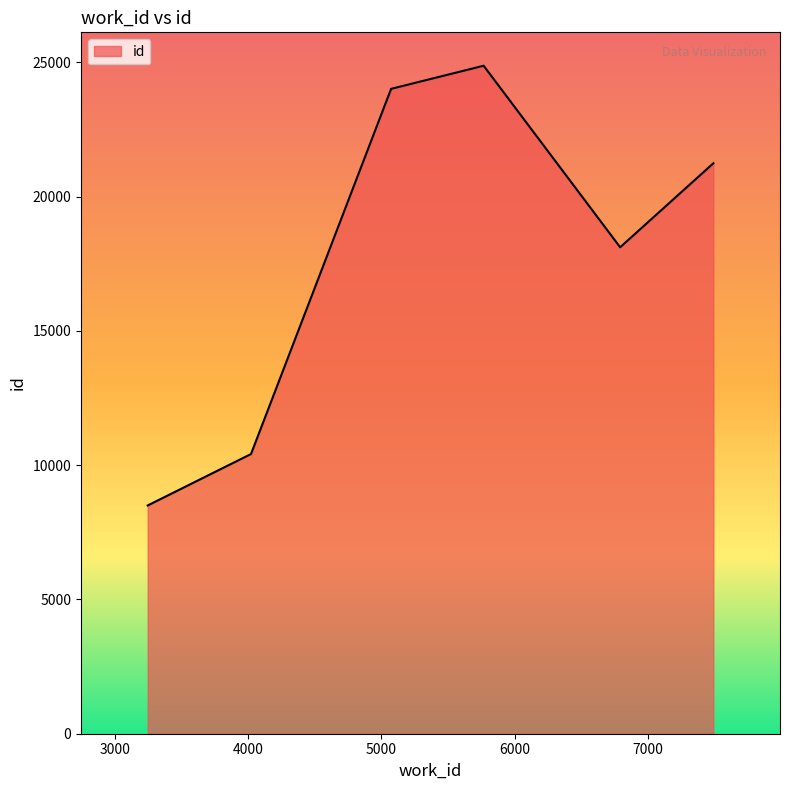

What is the difference between the second highest and minimum values?

15516